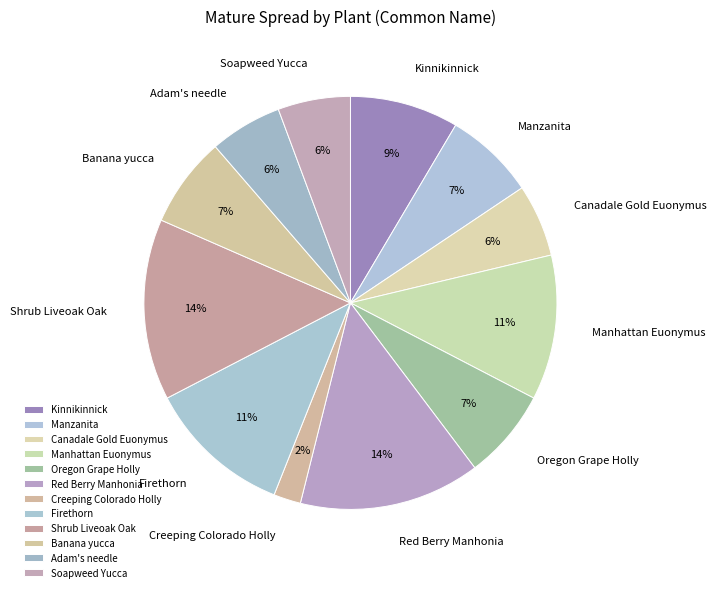

Approximately how many times larger is the value at Soapweed Yucca compared to Adam's needle?

1.0